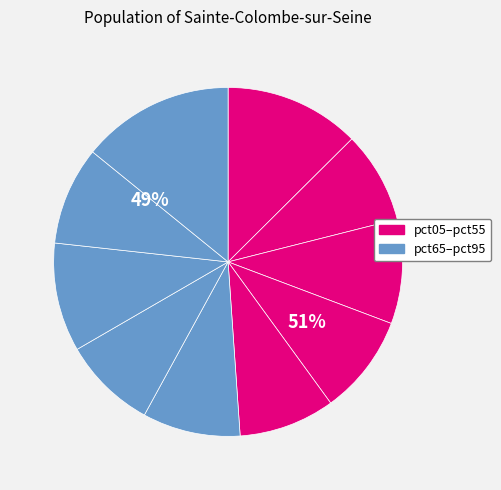

The pct65 slice represents 21% of the pie. True or false?

False